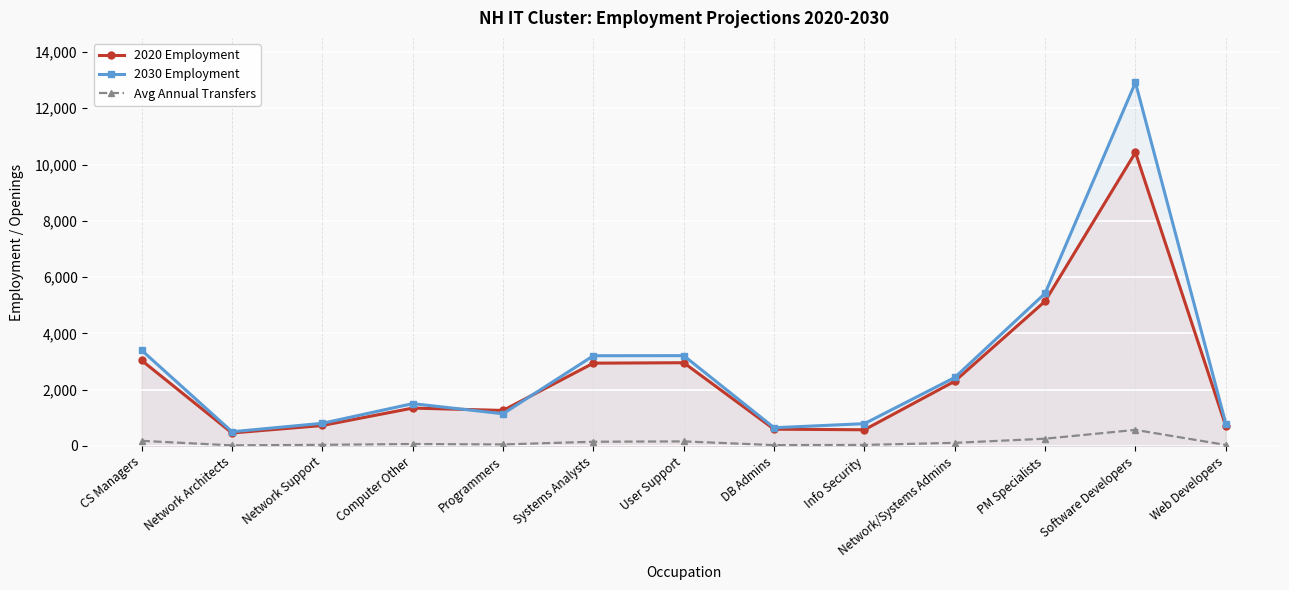

Where is the first local minimum for 2020 Employment?

Network Architects